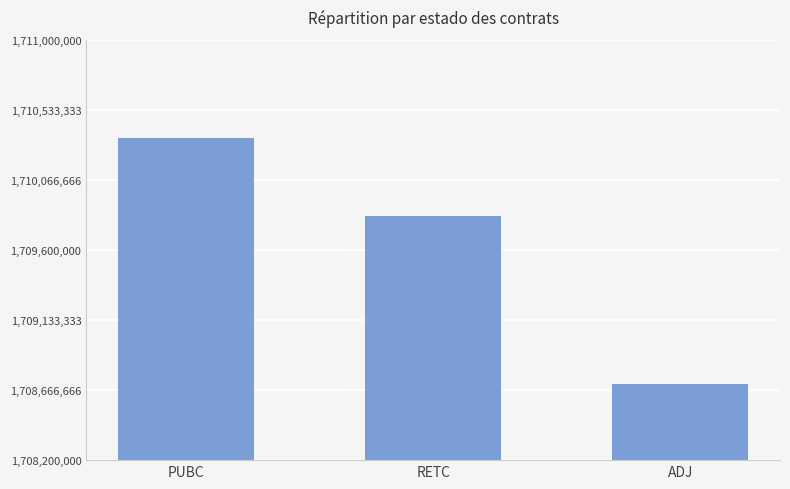

What is the change in value from RETC to ADJ?

-1120254